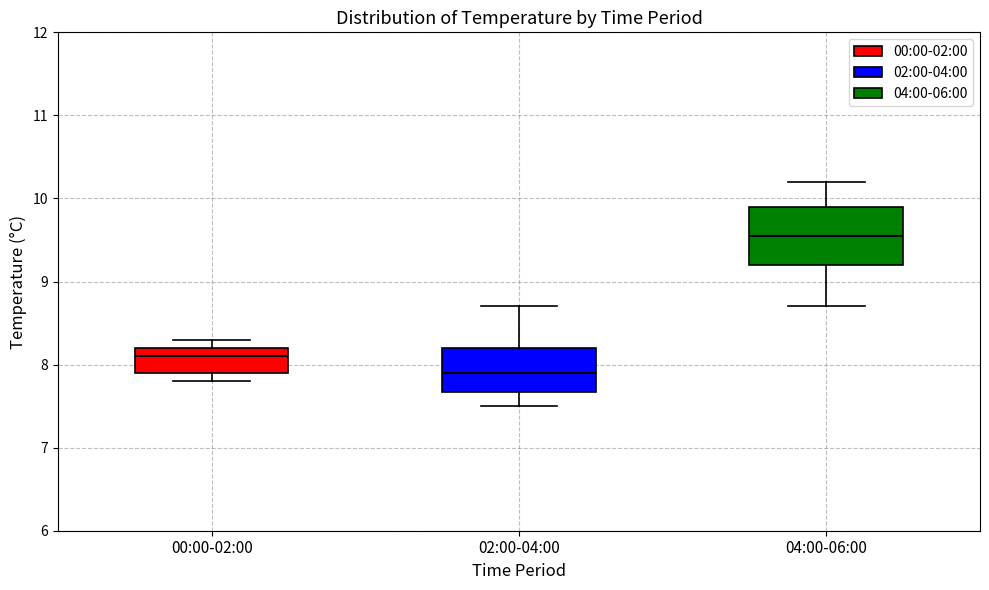

Where does the lower whisker of the box for 02:00-04:00 end on the y-axis? The values are not printed on the chart, so give them approximately, as read against the axis.

7.5